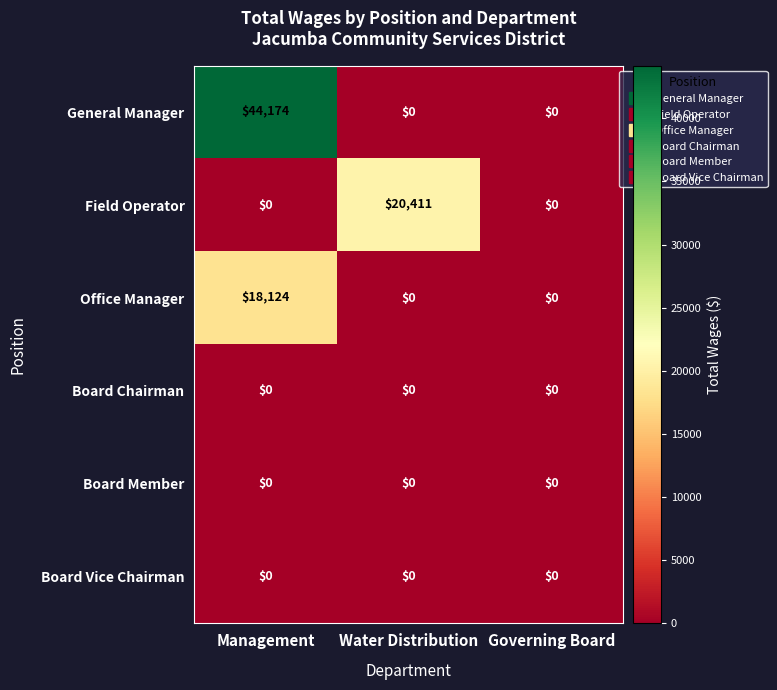

Count the Field Operator values in the range 0 to 20411.

3